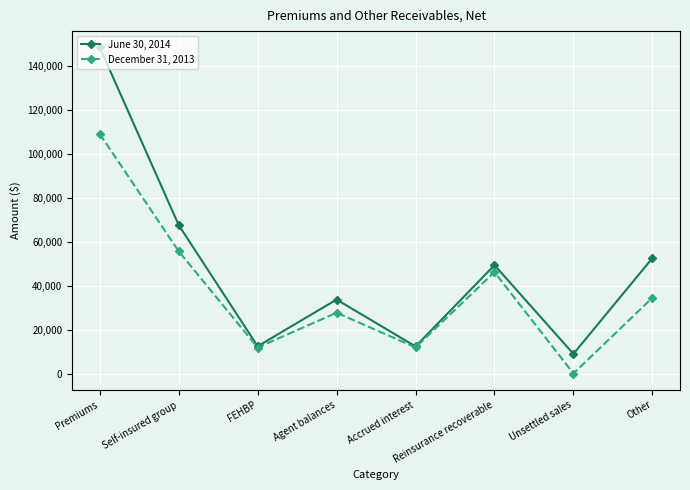

What is the value of the June 30, 2014 point at the 8th from the left?

52483